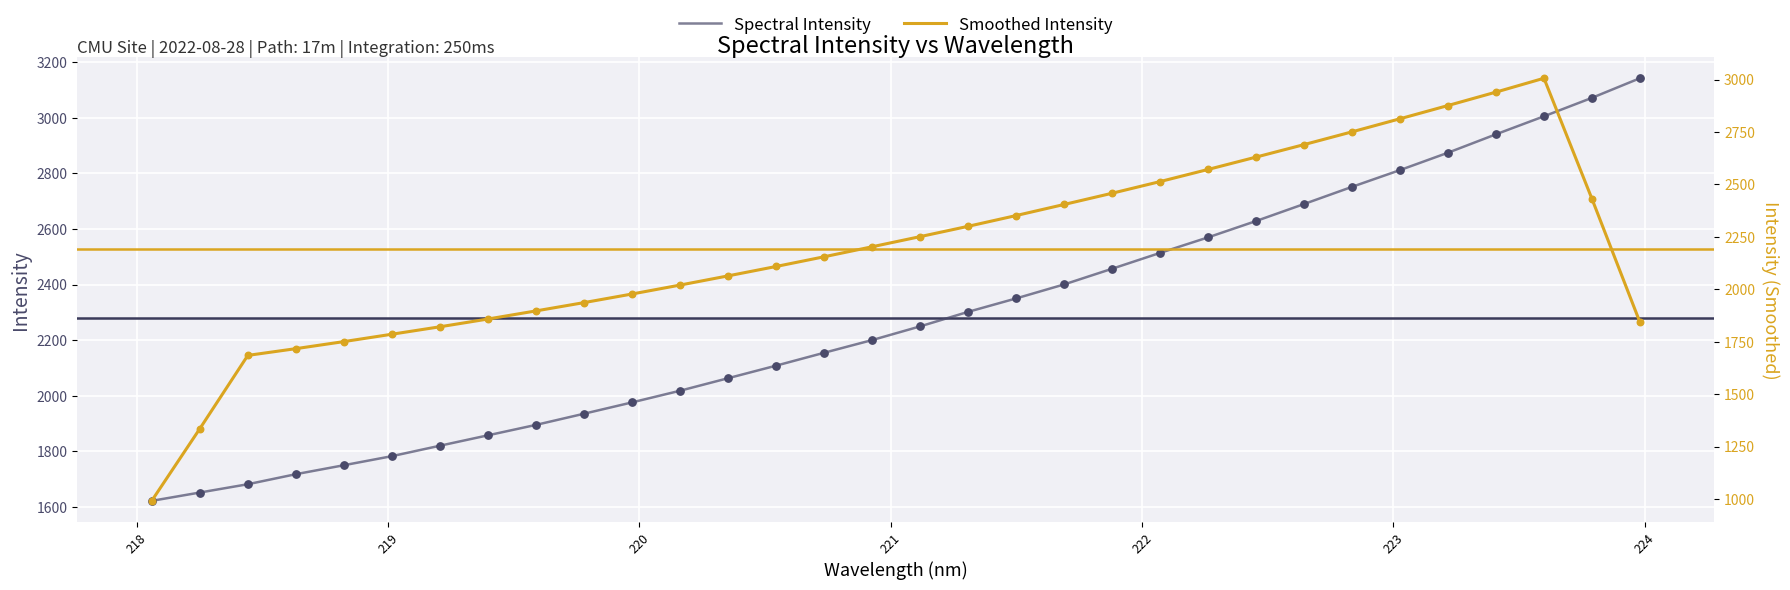

Which series has the widest spread of Y values?

Smoothed Intensity